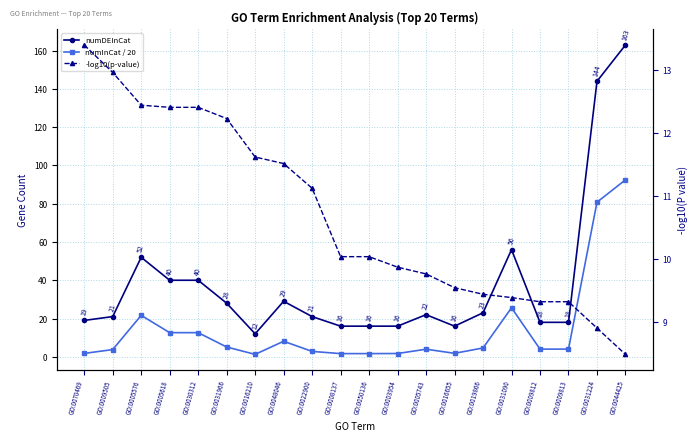

True or false: numInCat / 20 has more than 0 points higher than both neighbors.

True